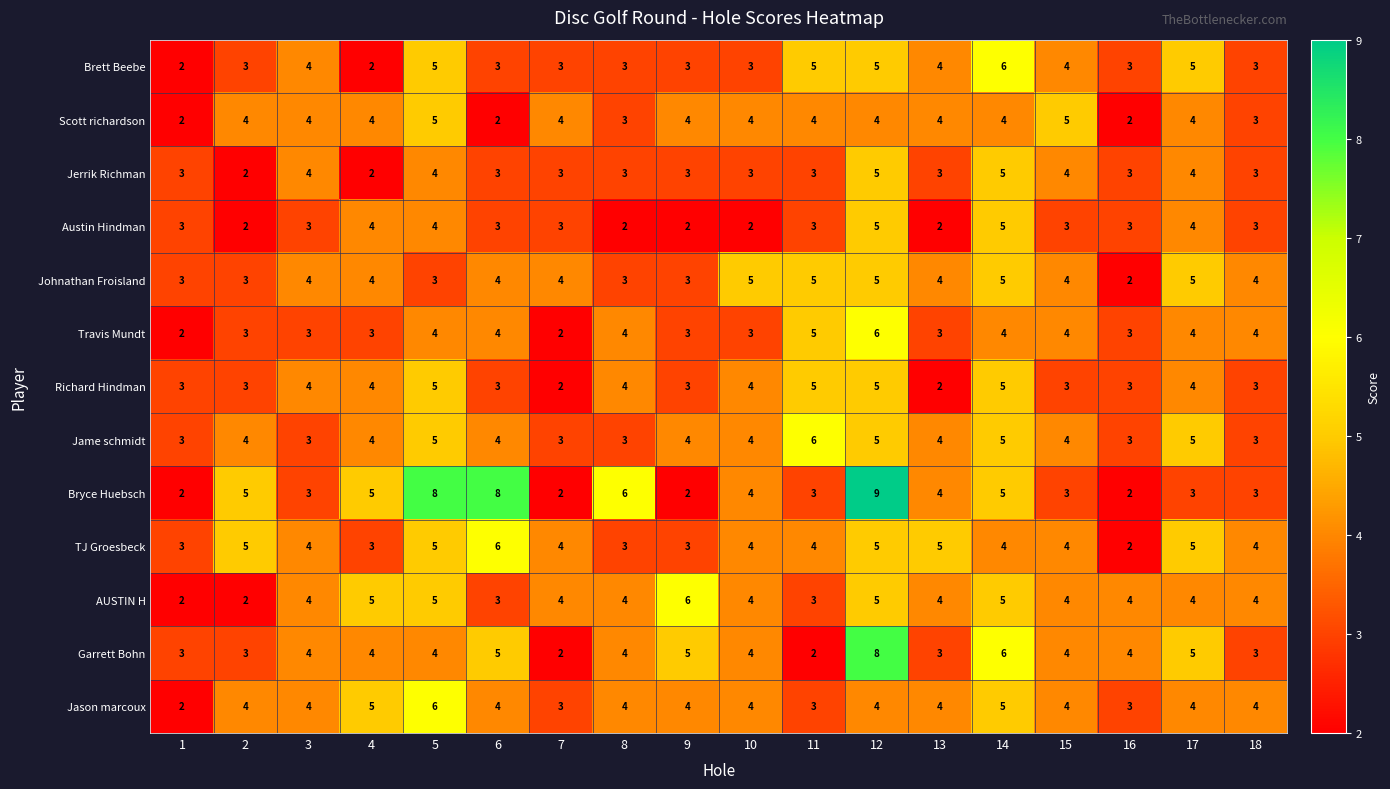

Between 2 and 4, which series saw the biggest shift?

AUSTIN H